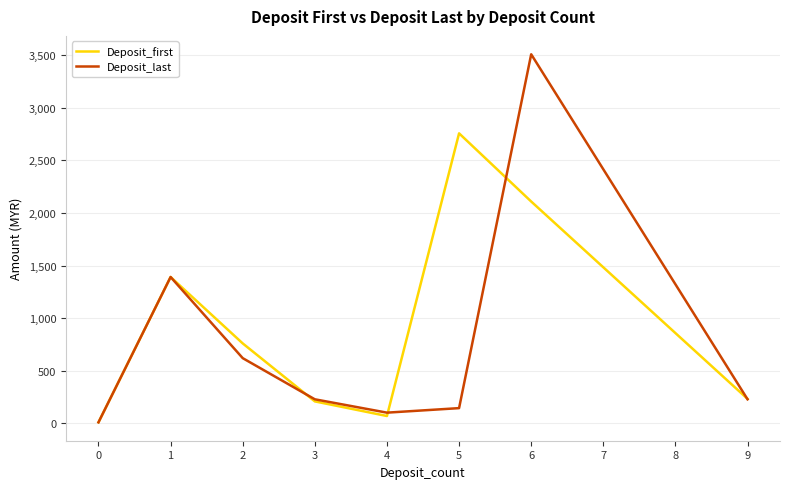

List the series in order of their overall mean, highest first.

Deposit_first, Deposit_last